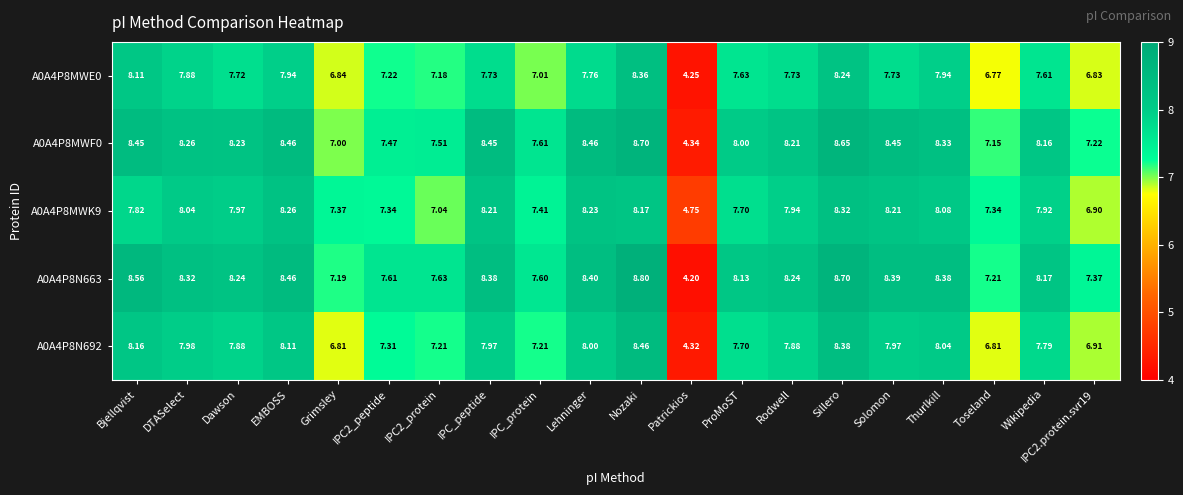

At which category is the sum across all series the highest?

Nozaki